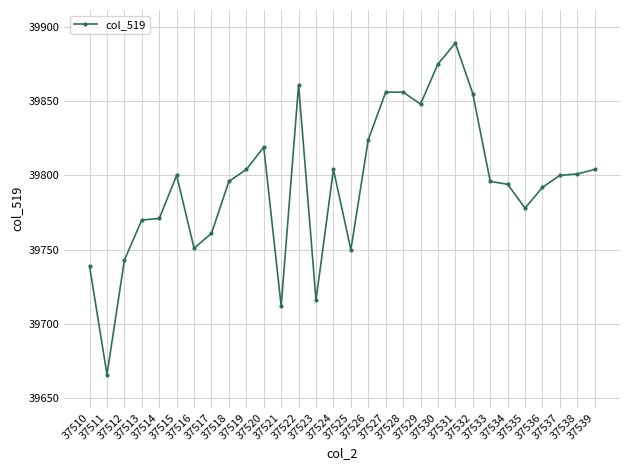

Is it true that the value at 37515 is 39800?

True